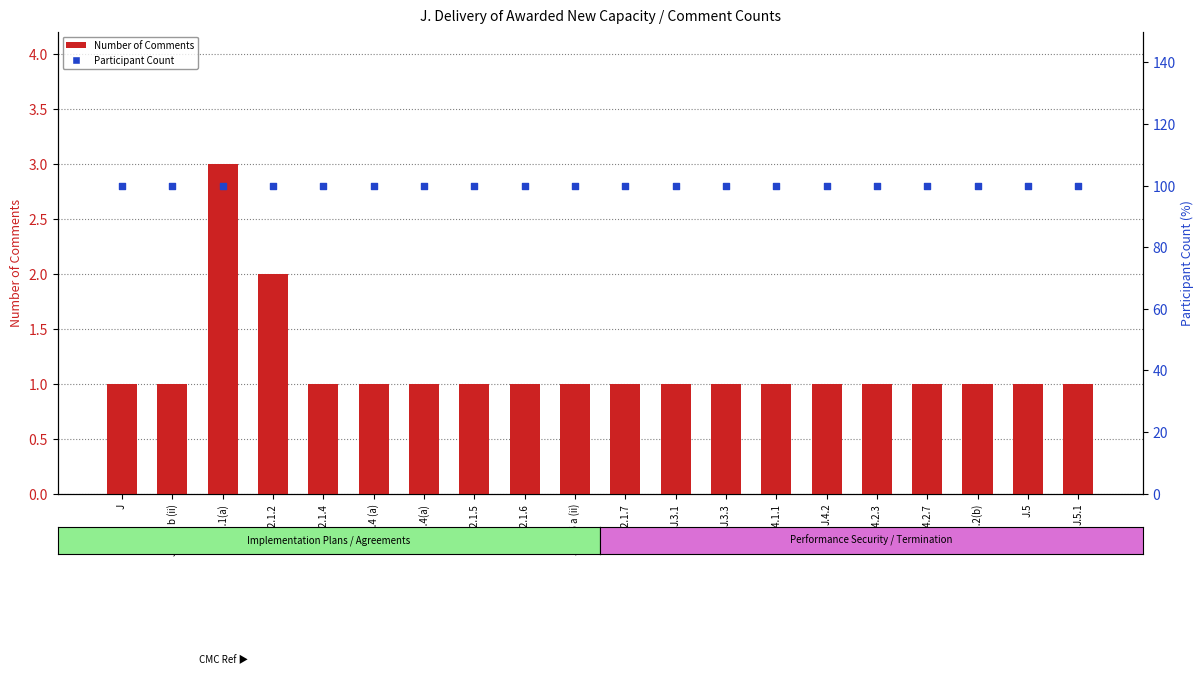

Which series has the widest spread of Y values?

Number of Comments